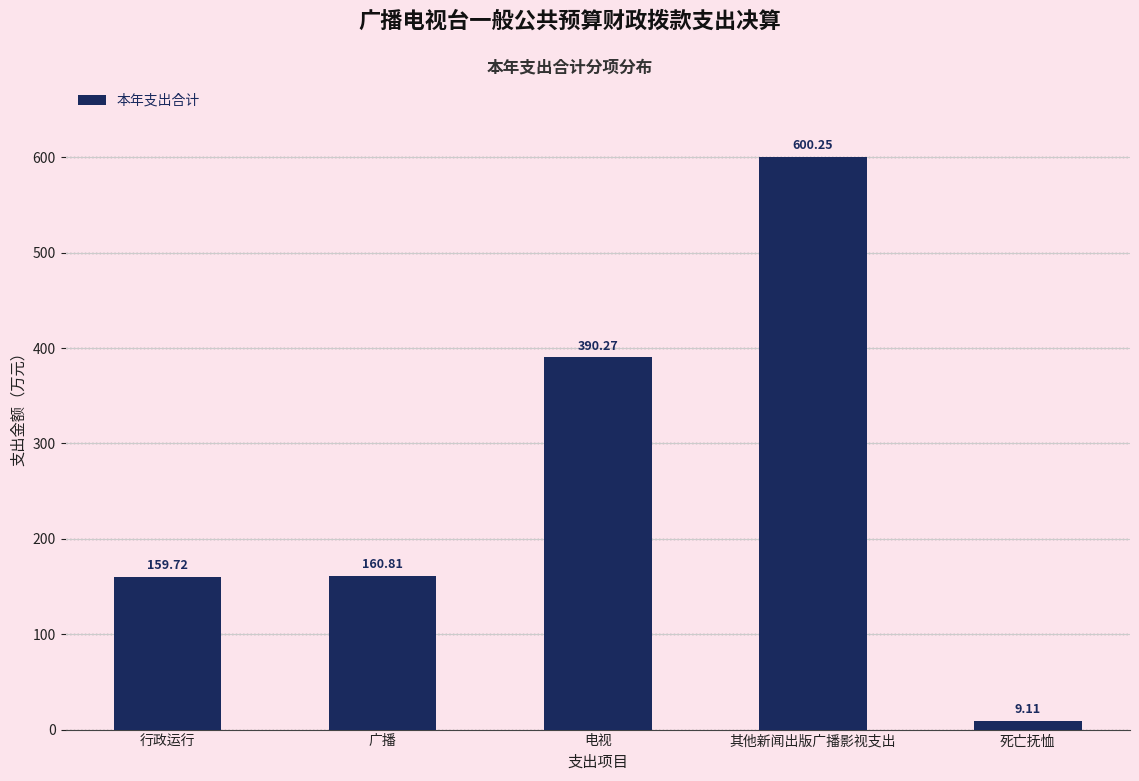

List the labels in order of value, largest first.

其他新闻出版广播影视支出, 电视, 广播, 行政运行, 死亡抚恤